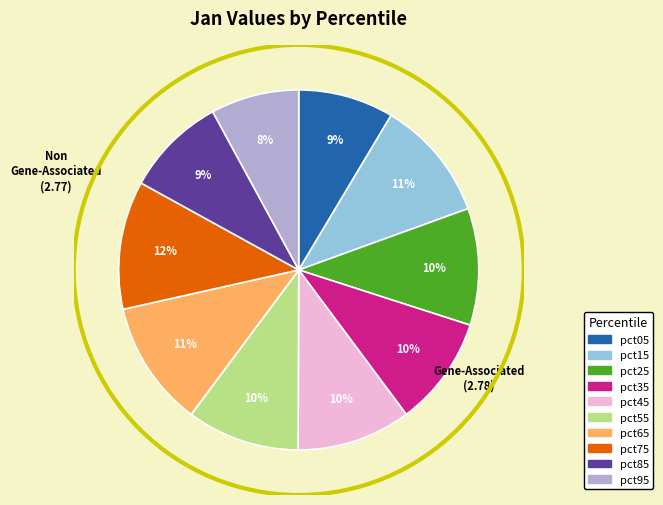

Which slice is the smallest?

pct95